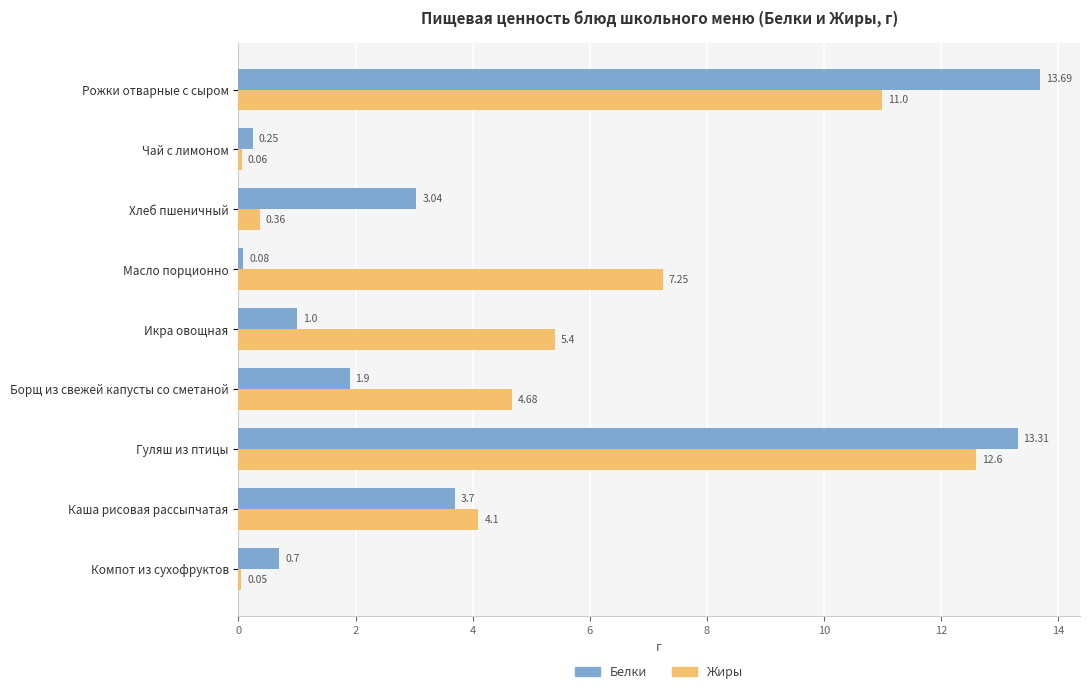

Rank the categories by Белки value from lowest to highest.

Масло порционно, Чай с лимоном, Компот из сухофруктов, Икра овощная, Борщ из свежей капусты со сметаной, Хлеб пшеничный, Каша рисовая рассыпчатая, Гуляш из птицы, Рожки отварные с сыром